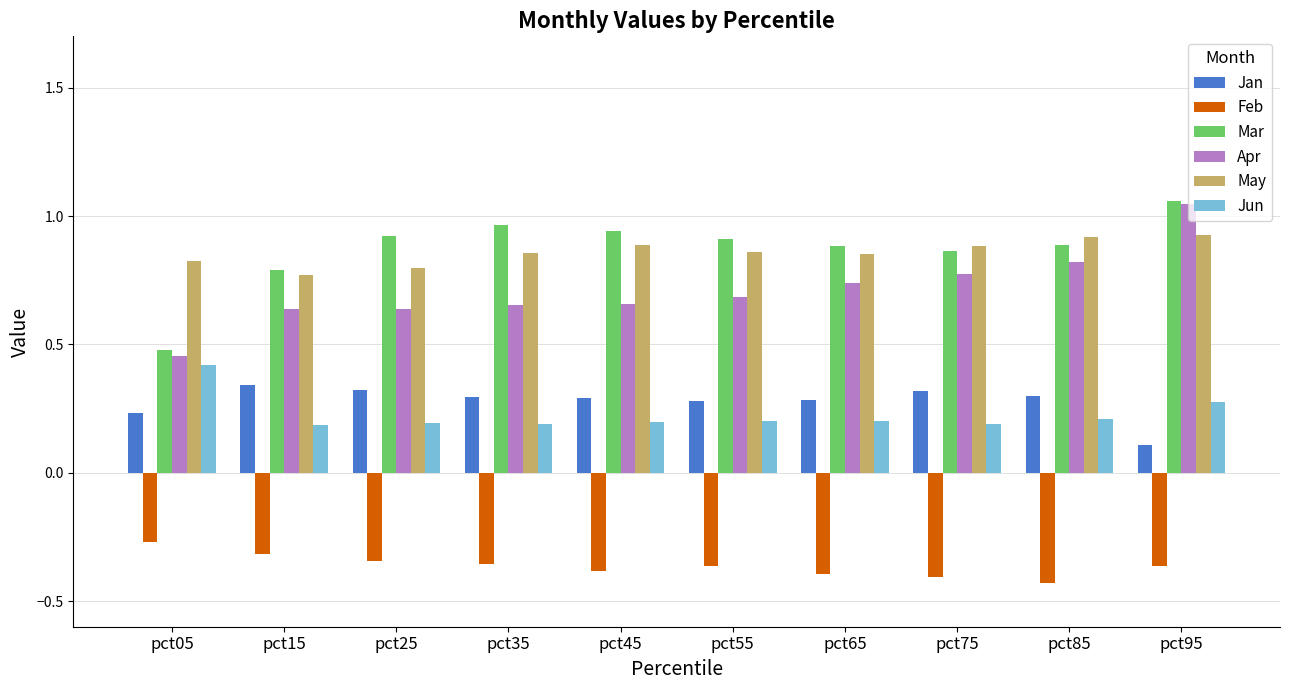

What is the difference between the highest and lowest values at pct55?

1.3